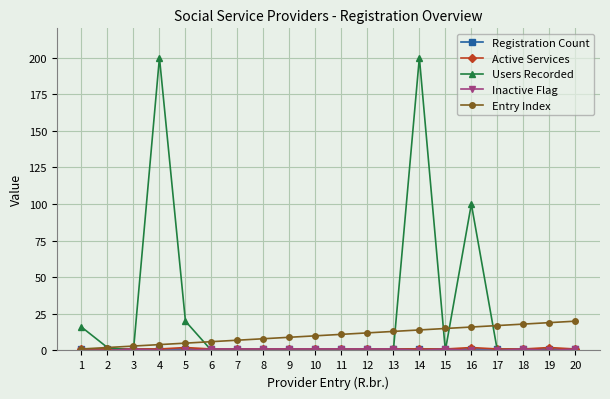

True or false: Entry Index has a value of 20 at 20.

True